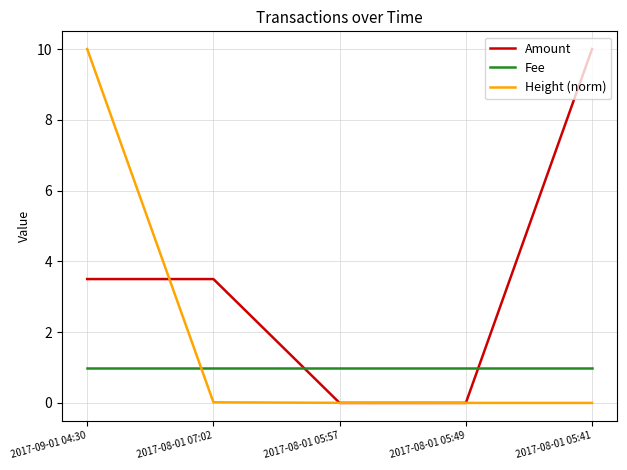

What is the spread (max minus min) of values at 2017-09-01 04:30?

9.0